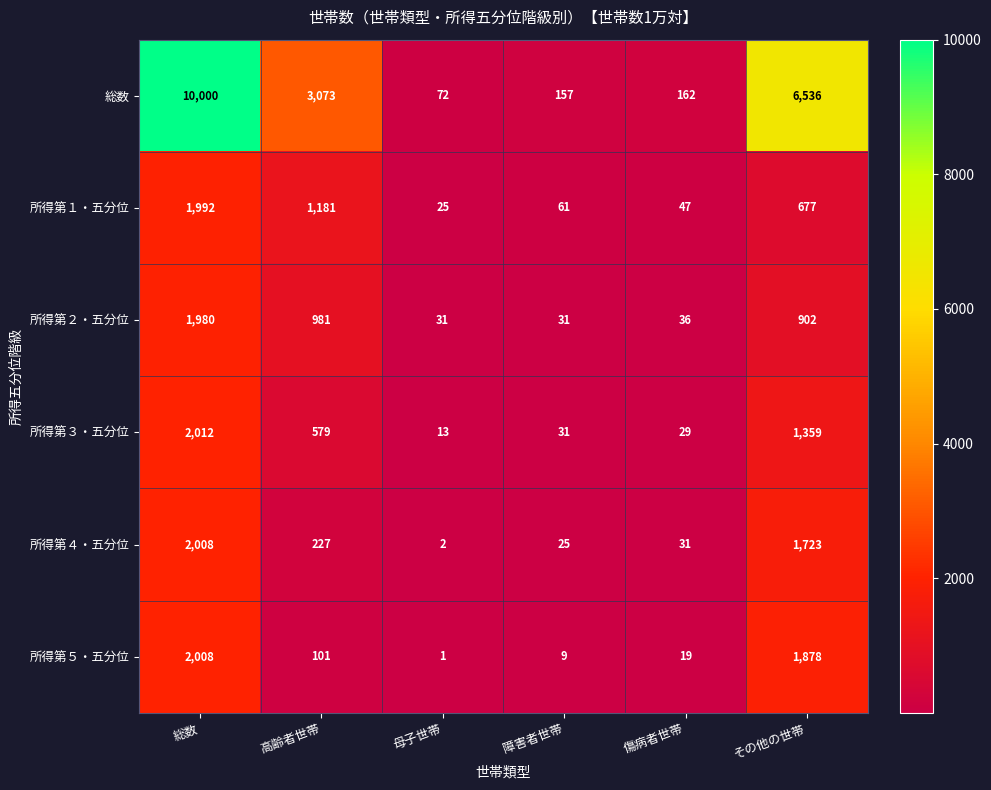

Where is 所得第１・五分位 nearest to the value 1008?

高齢者世帯